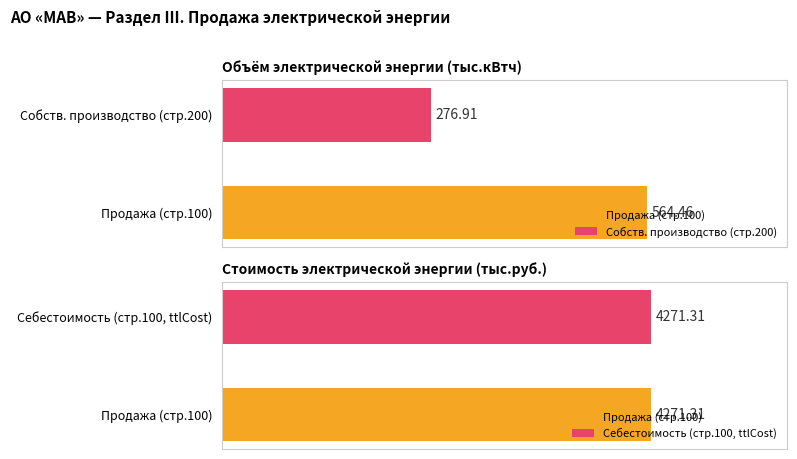

Where does the enrCostValue series first go above 4271?

Продажа (100)